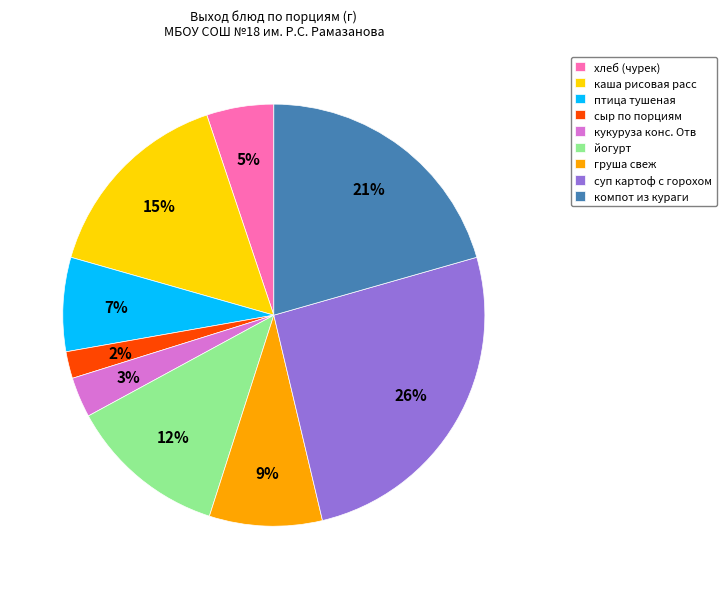

Rank the categories by value from lowest to highest.

сыр по порциям, кукуруза конс. Отв, хлеб (чурек), птица тушеная, груша свеж, йогурт, каша рисовая расс, компот из кураги, суп картоф с горохом